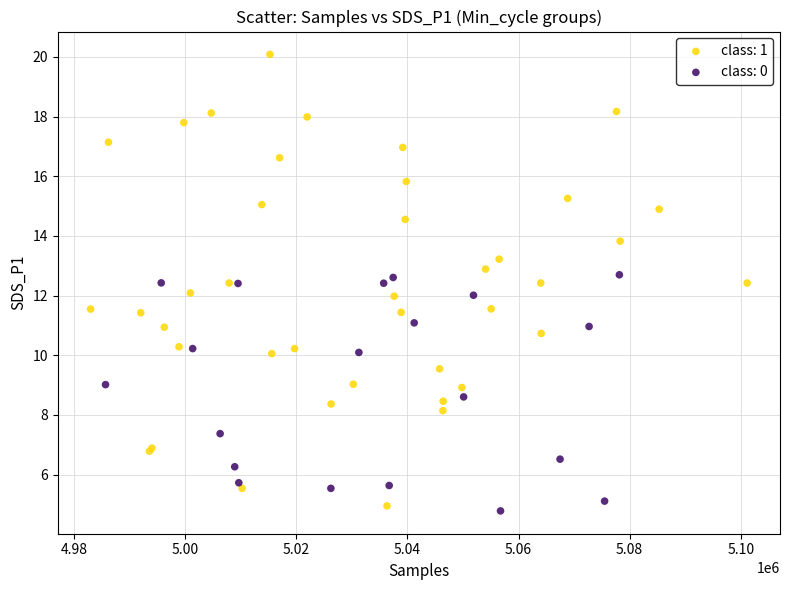

Which series reaches the maximum Y coordinate?

class: 1